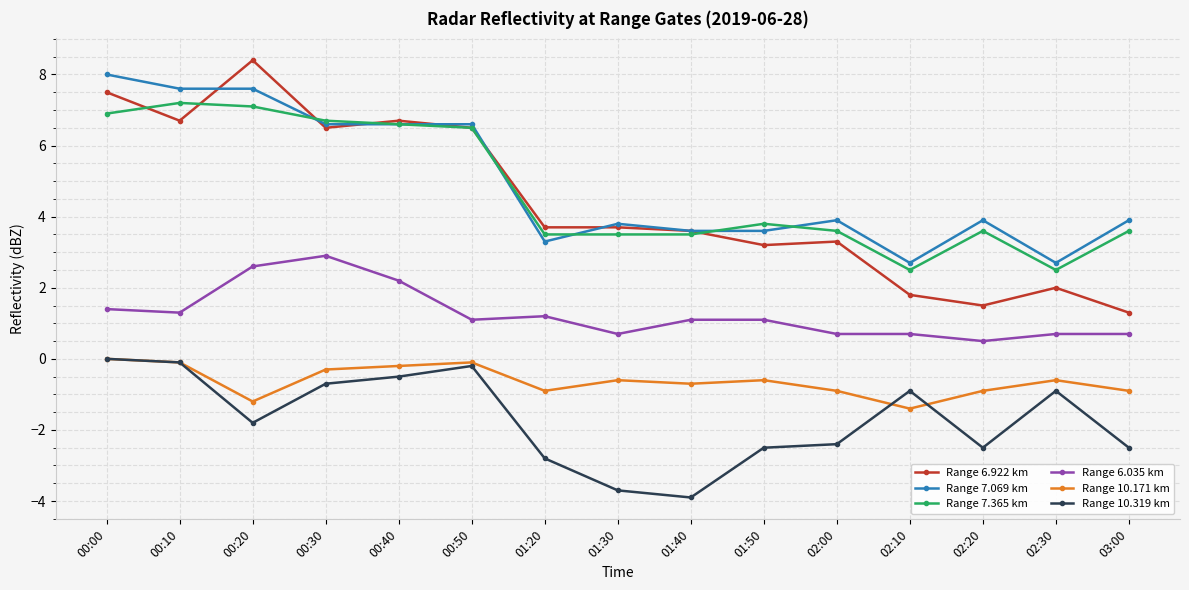

At how many categories does at least one series exceed 0?

15